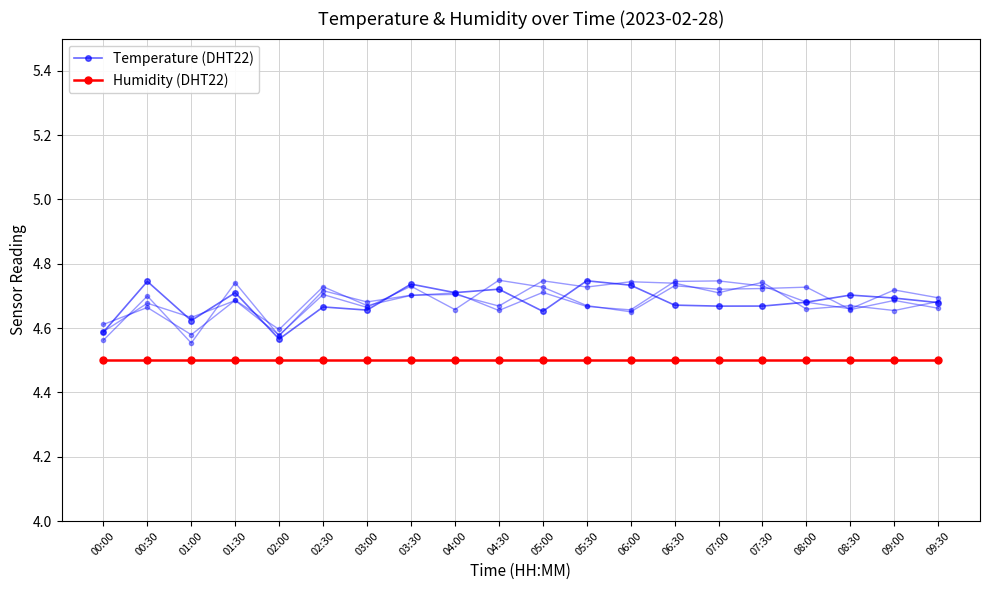

Which category has the lowest value in the Temperature (DHT22) series?

02:00